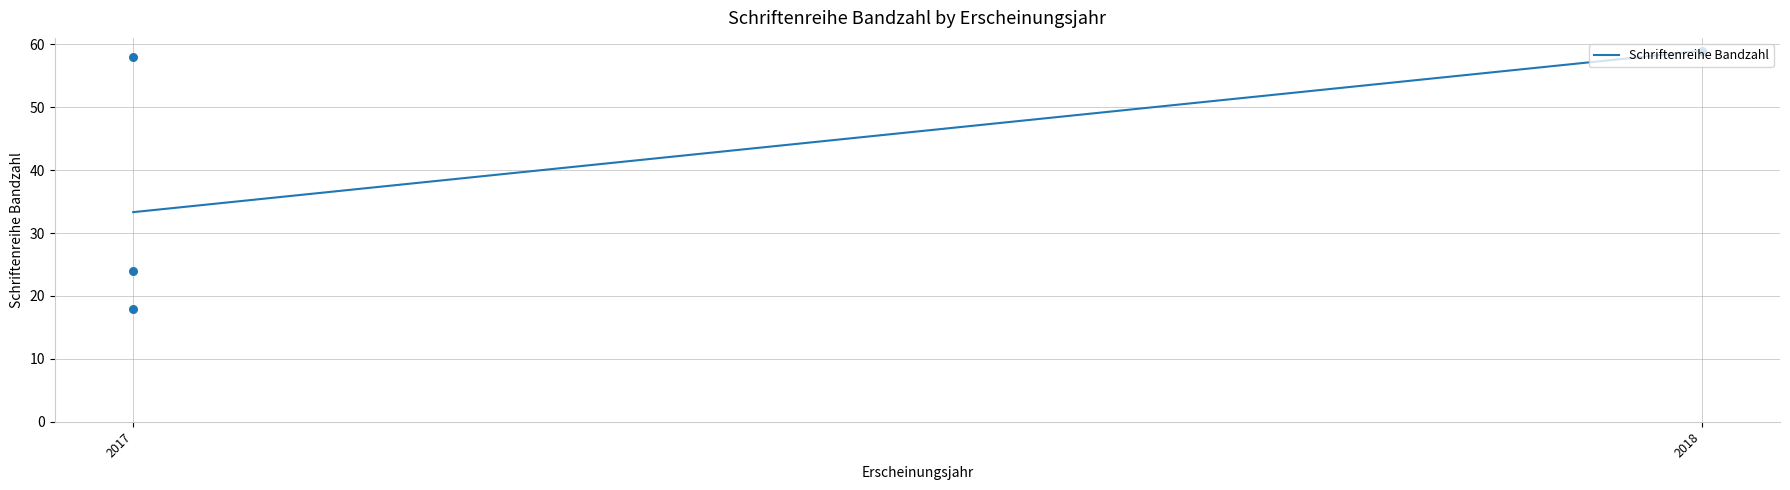

Approximately how many times larger is the value at 2017 compared to 2018?

0.6